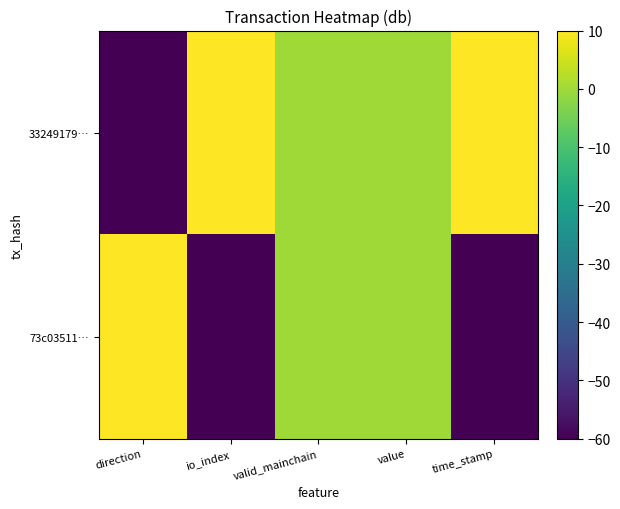

Which series has the widest spread of values?

33249179…